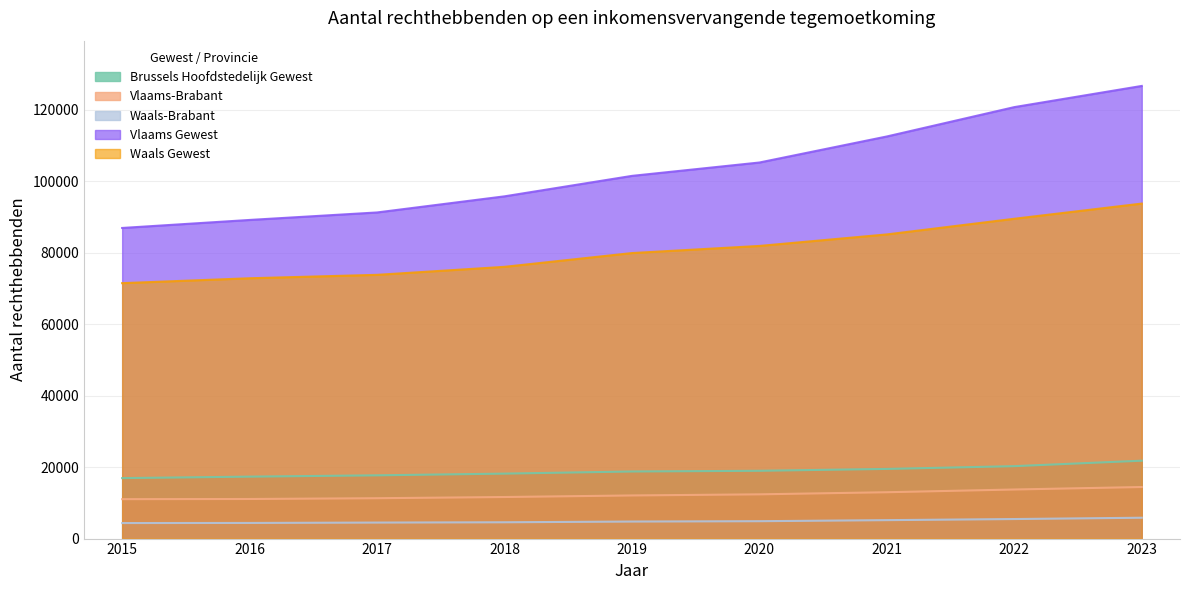

What is the difference between the Brussels Hoofdstedelijk Gewest values at 2020 and 2017?

1270